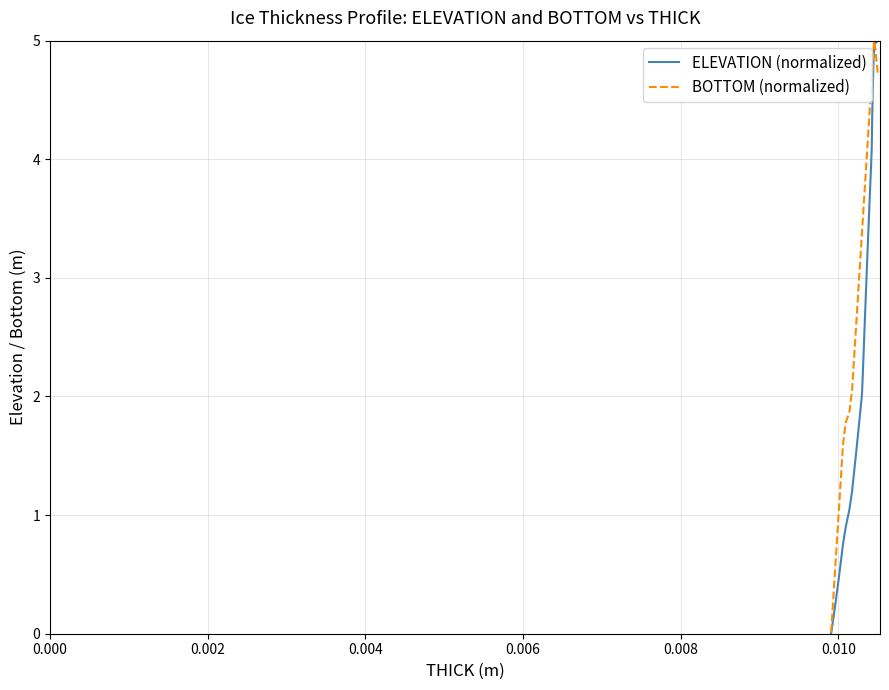

Rank the series by their average value, from highest to lowest.

BOTTOM (normalized), ELEVATION (normalized)